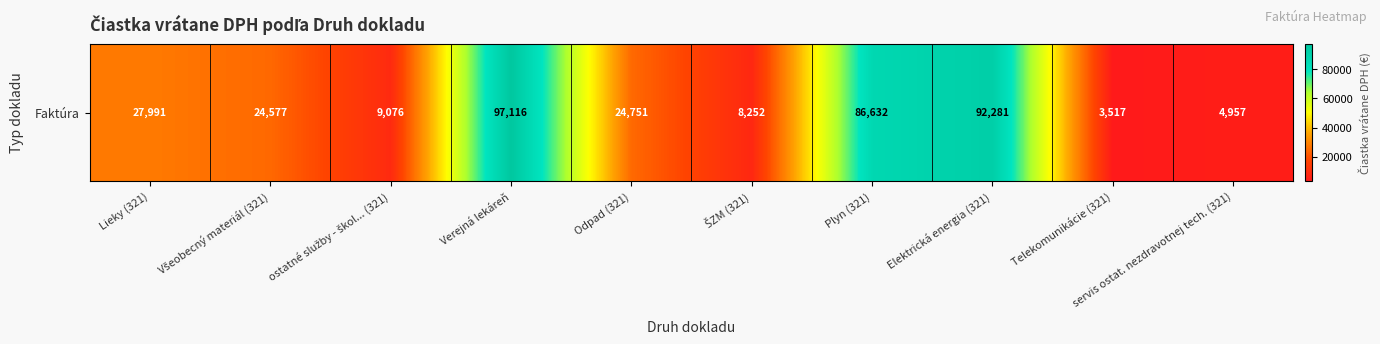

Between ostatné služby - škol... (321) and Všeobecný materiál (321), which is larger?

Všeobecný materiál (321)